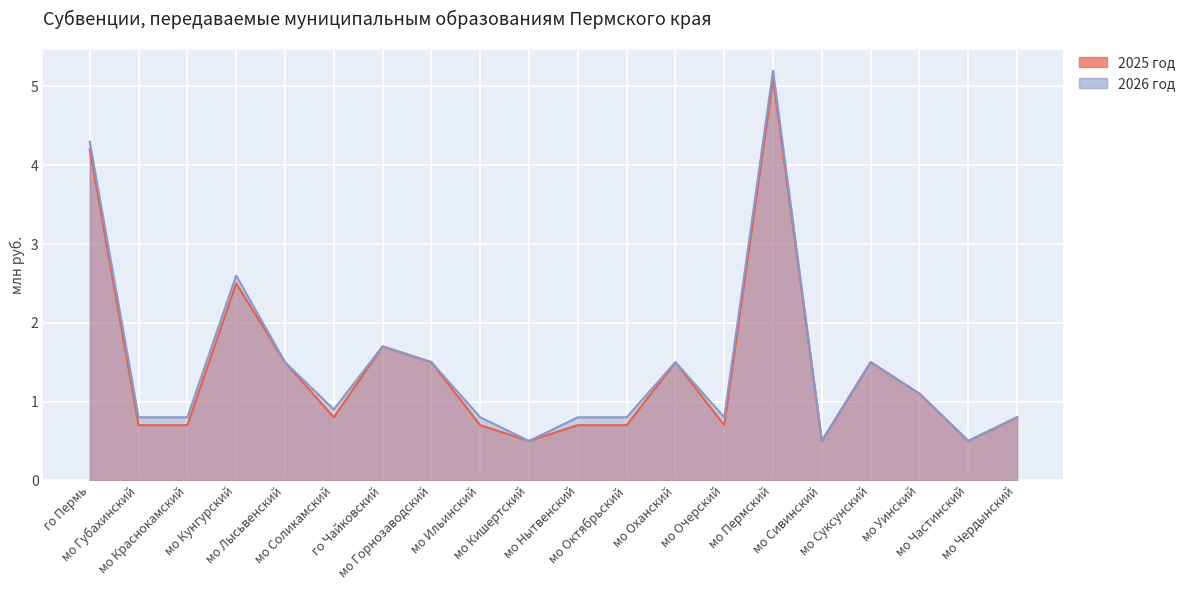

Count the number of categories in the chart.

20